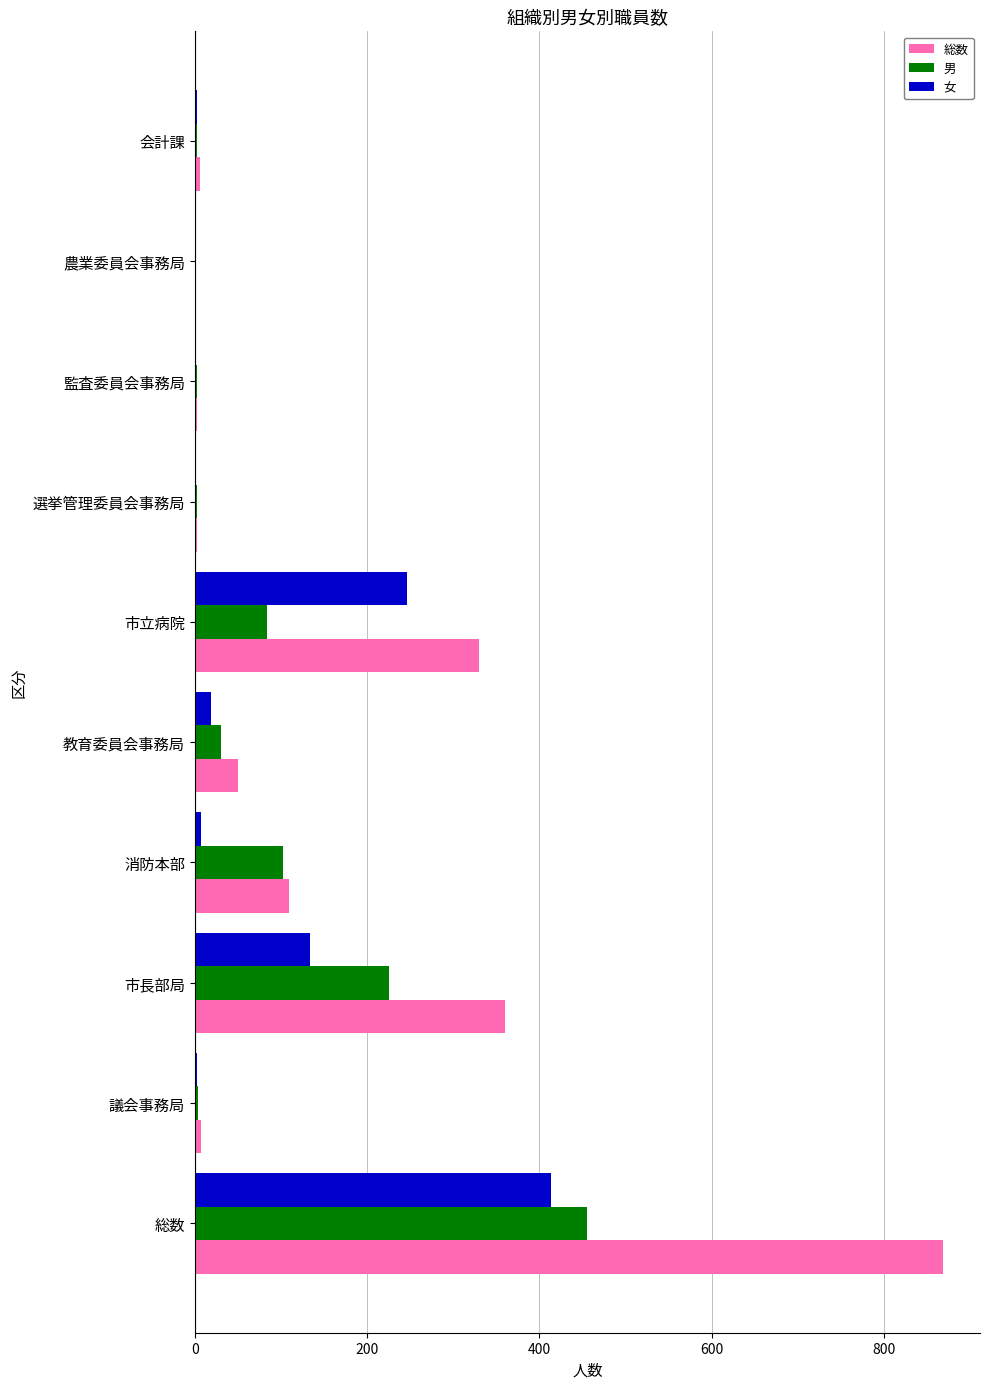

Between 総数 and 教育委員会事務局, which series saw the biggest shift?

総数